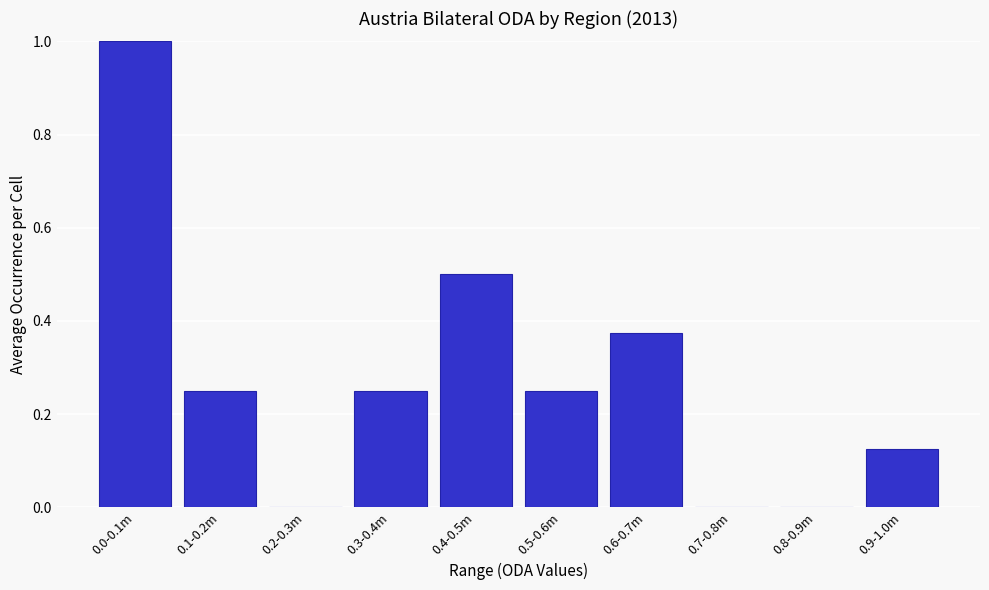

Which has a higher value, 0.3-0.4m or 0.7-0.8m?

0.3-0.4m